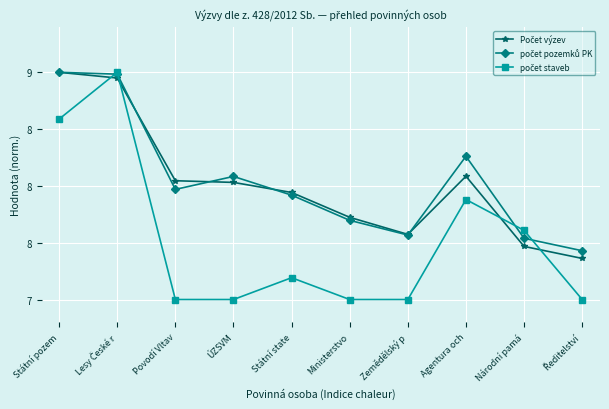

Does the chart have visible grid lines?

Yes